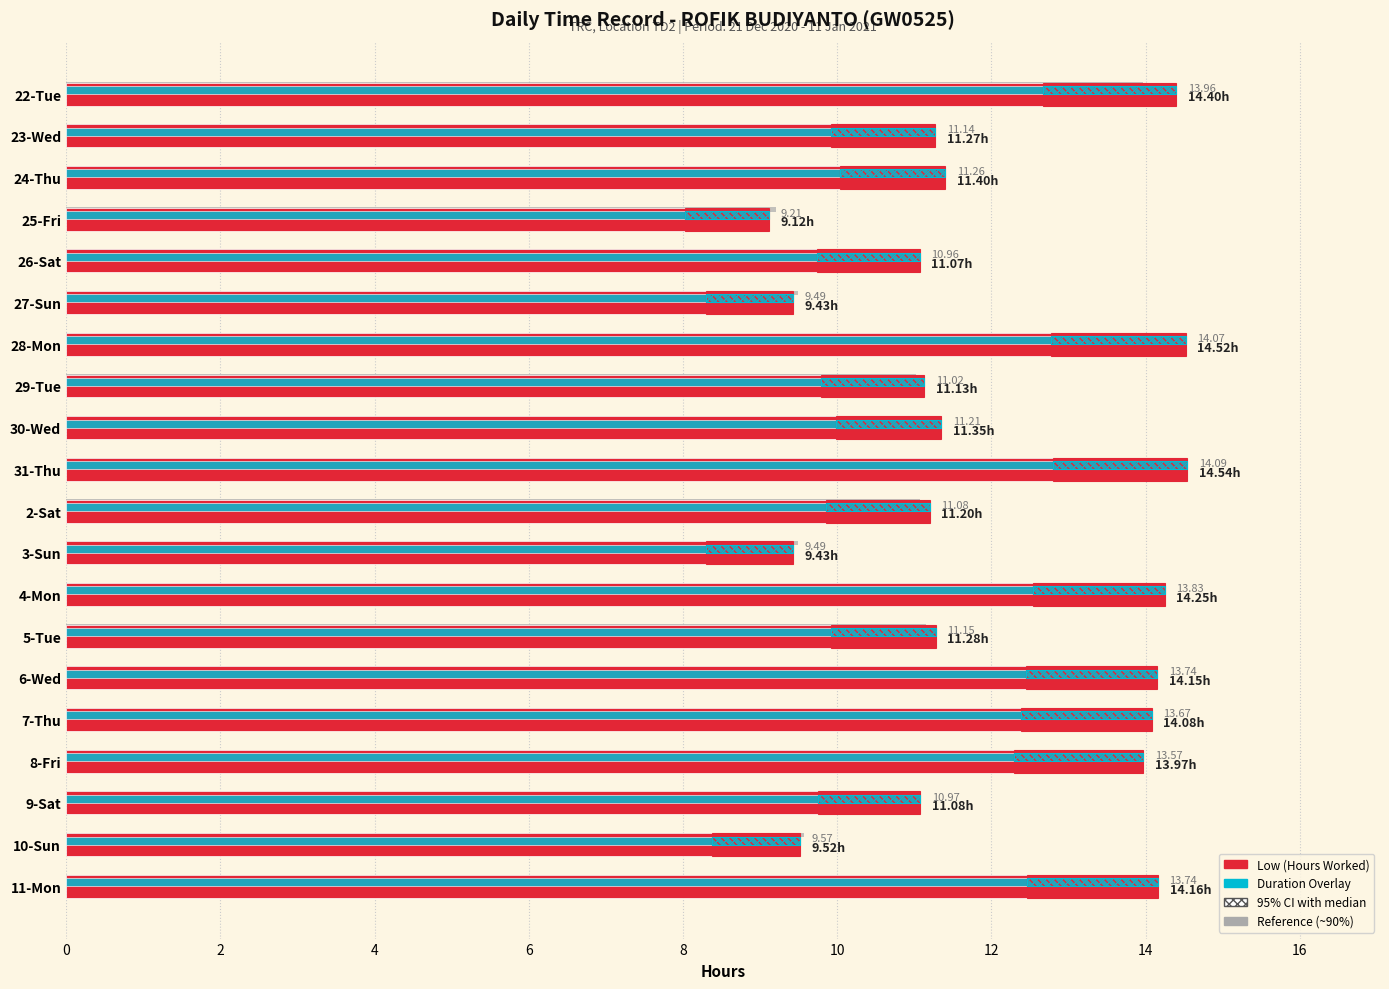

What is the average value of the Low (Hours Worked) series?

12.1